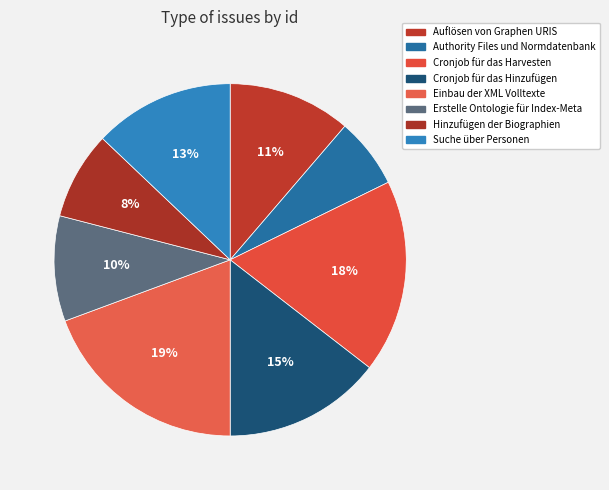

What portion of the pie excludes Hinzufügen der Biographien?

91.9%